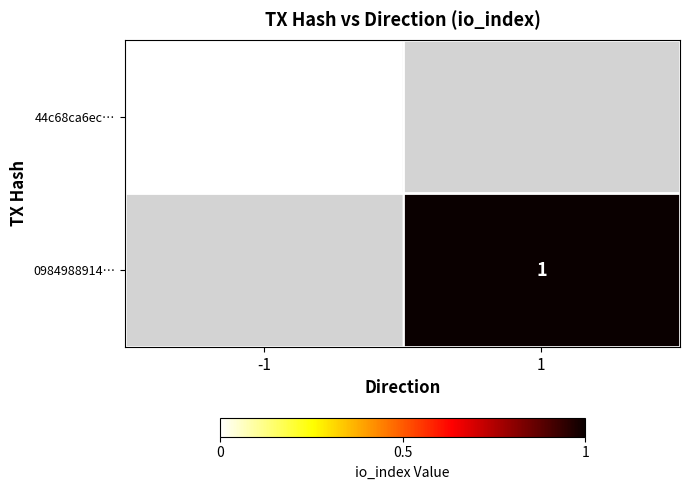

Is it true that 0984988914… equals 0 at 1?

False